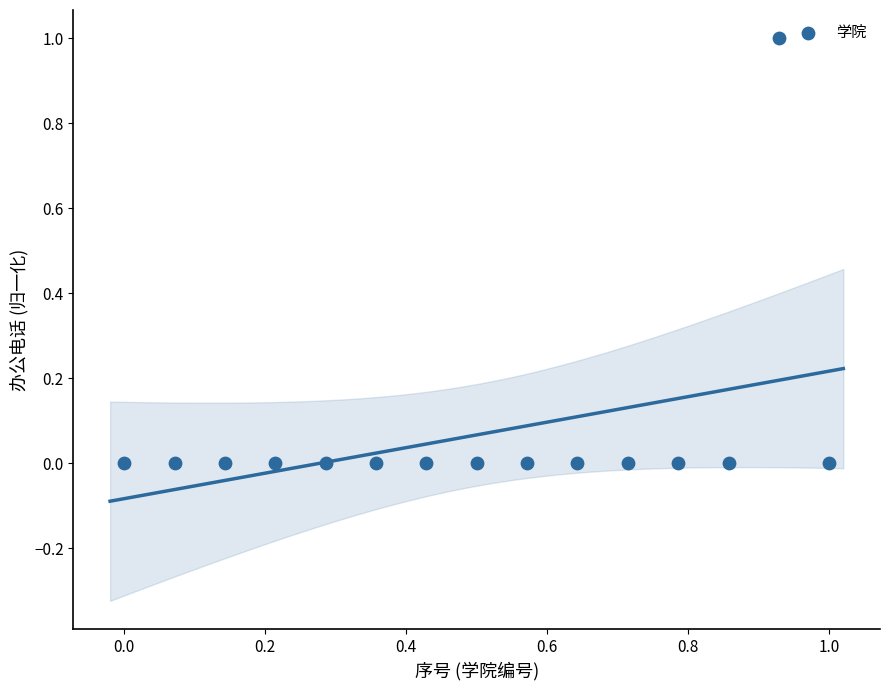

What is the range of Y values (max minus min)?

1.0